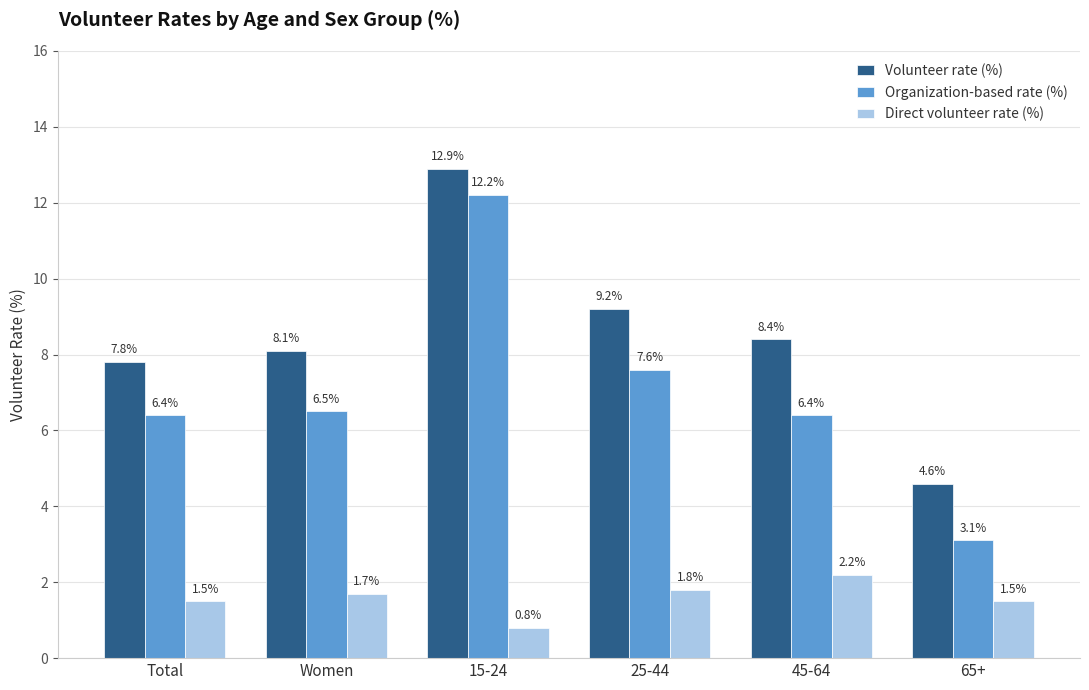

Reading left to right, transcribe all the data shown in this chart.

Volunteer rate (%): Total=7.8	Women=8.1	15-24=12.9	25-44=9.2	45-64=8.4	65+=4.6
Organization-based rate (%): Total=6.4	Women=6.5	15-24=12.2	25-44=7.6	45-64=6.4	65+=3.1
Direct volunteer rate (%): Total=1.5	Women=1.7	15-24=0.8	25-44=1.8	45-64=2.2	65+=1.5